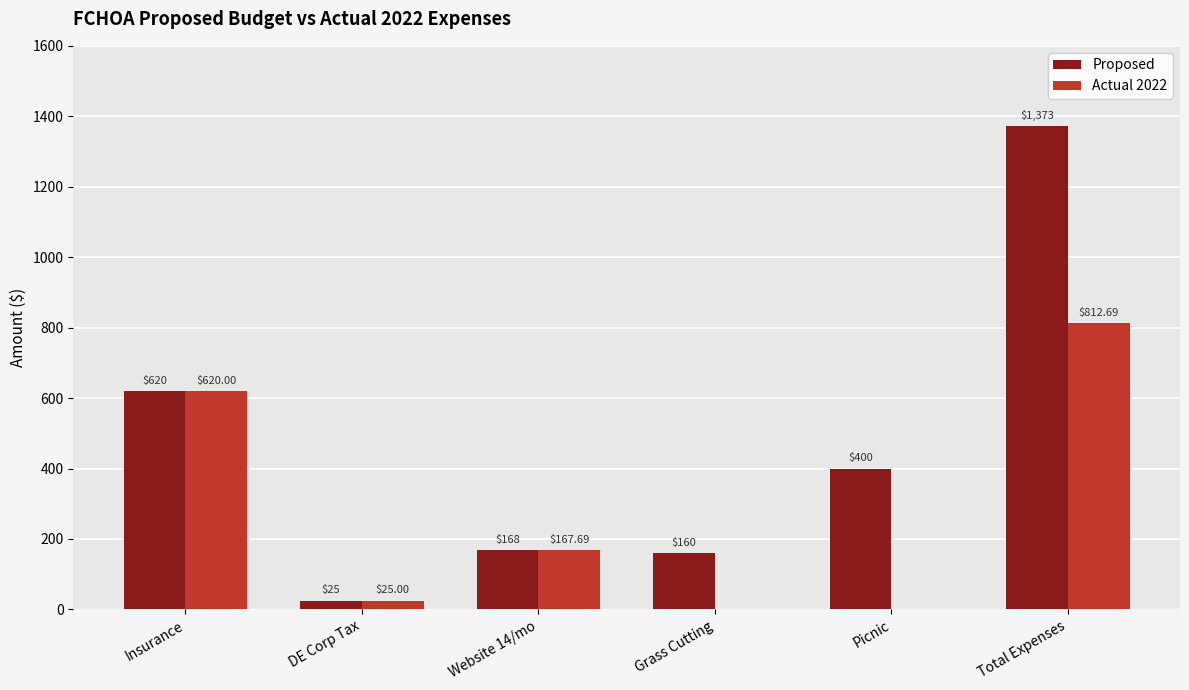

Where is Proposed nearest to the value 699?

Insurance